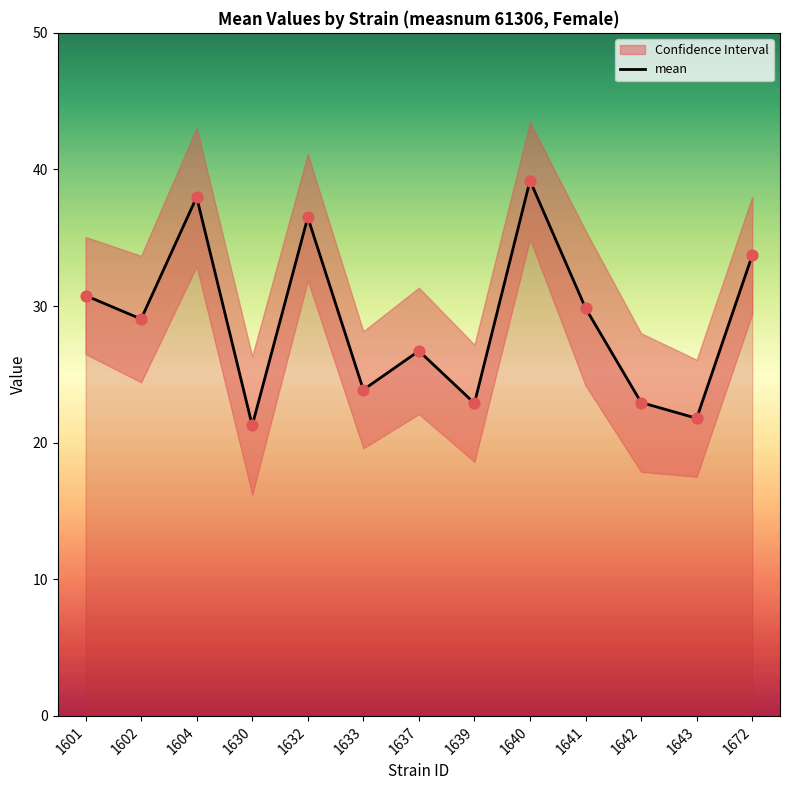

Between 1601 and 1641, which is larger?

1601